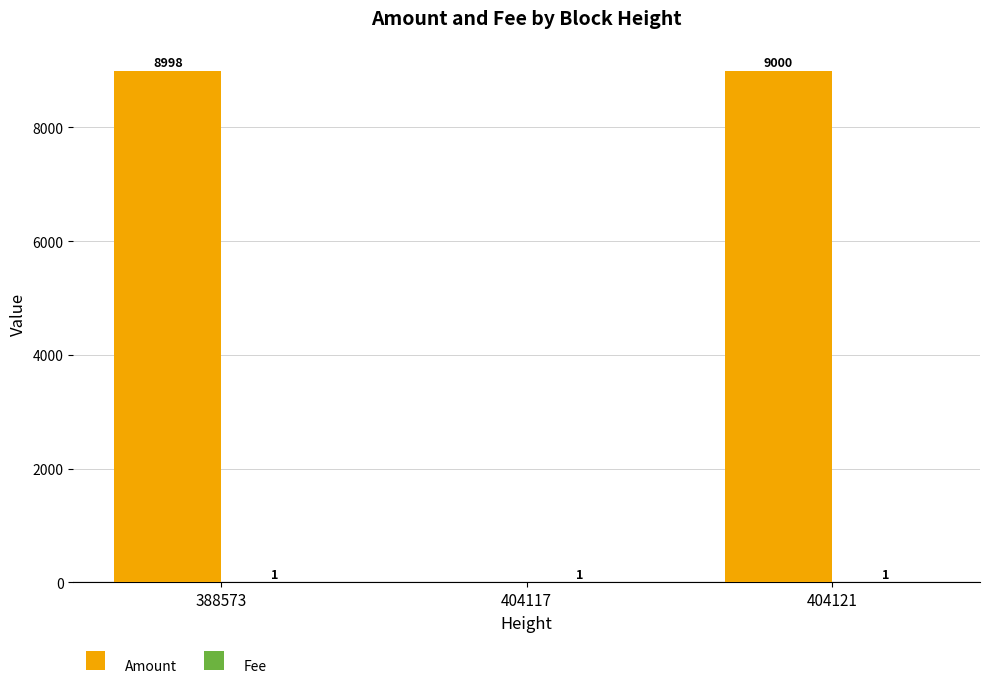

What is the maximum value shown in the chart?

9000